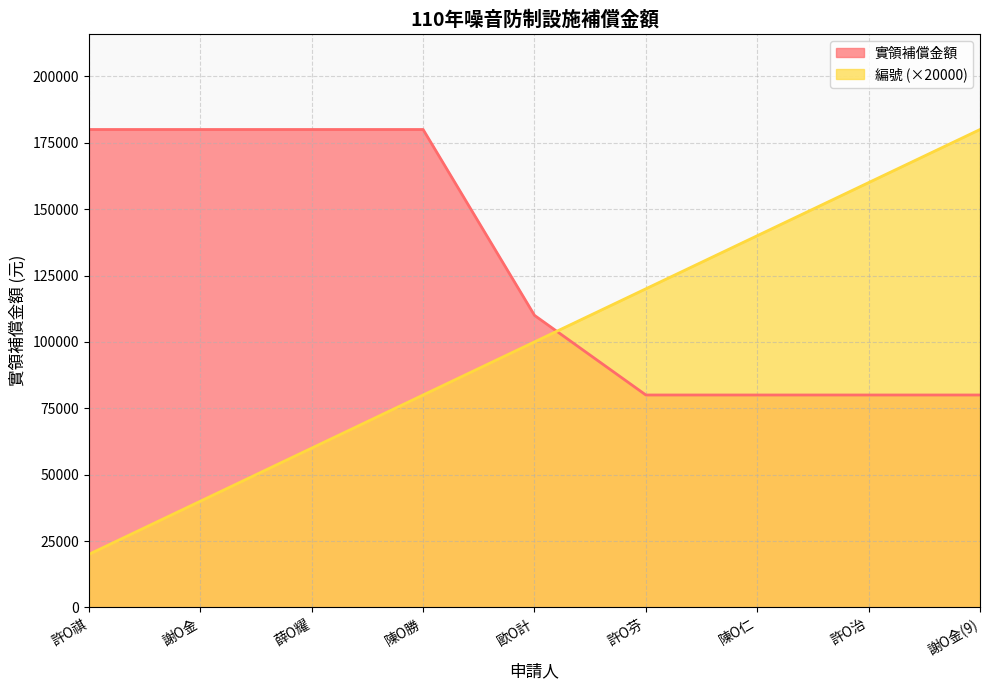

Between 許O芬 and 陳O仁, which is larger?

許O芬